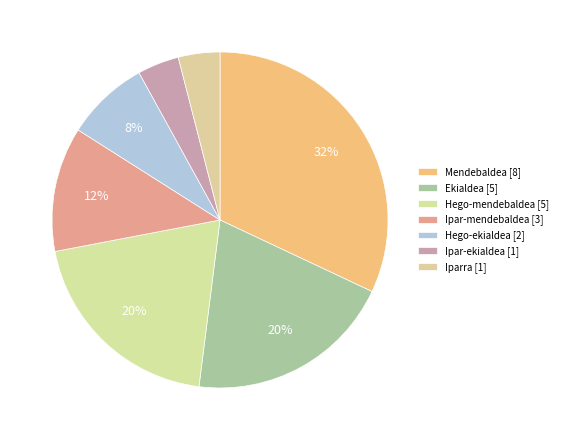

To the nearest percent, what percentage of the pie is Hego-mendebaldea?

20%